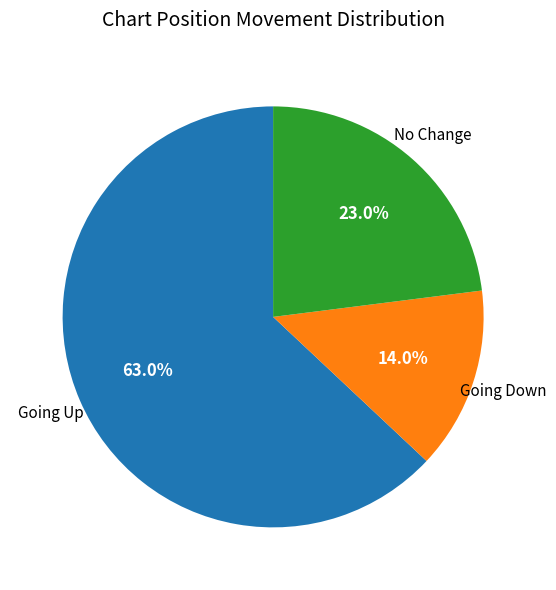

How many slices are in this pie chart?

3